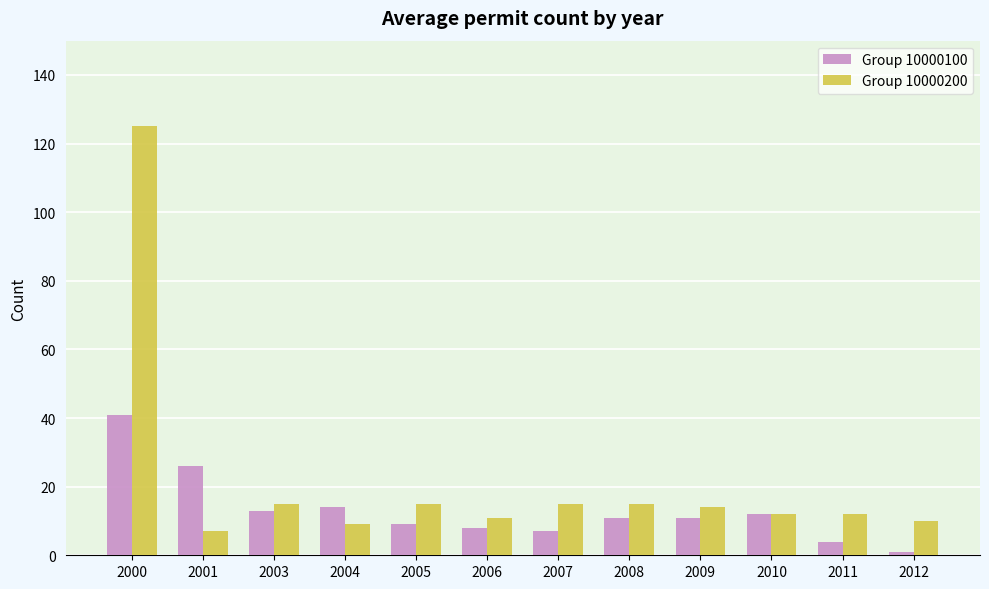

What is the sum of all Group 10000100 values?

157